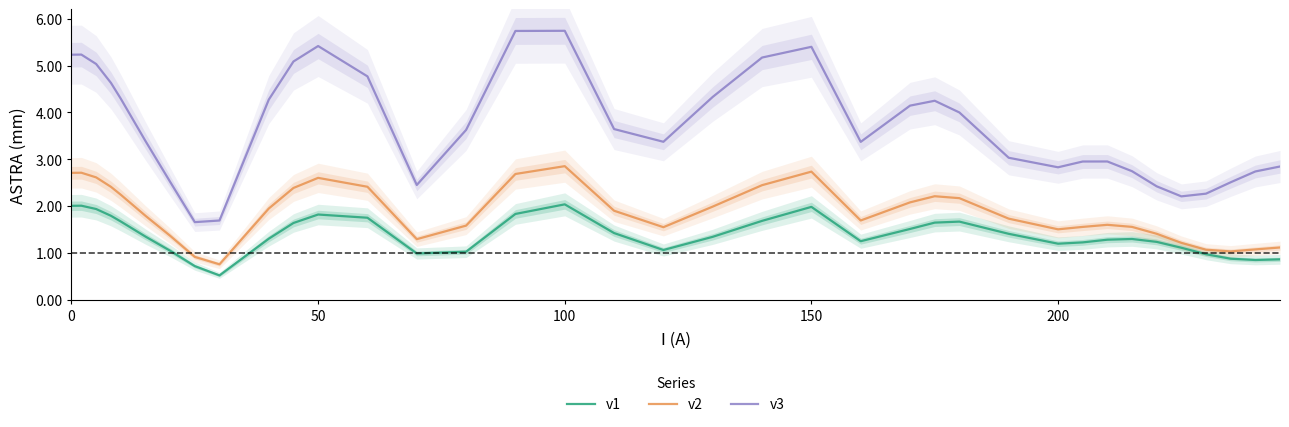

What is the difference between the maximum and minimum values in the v1 series?

1.5